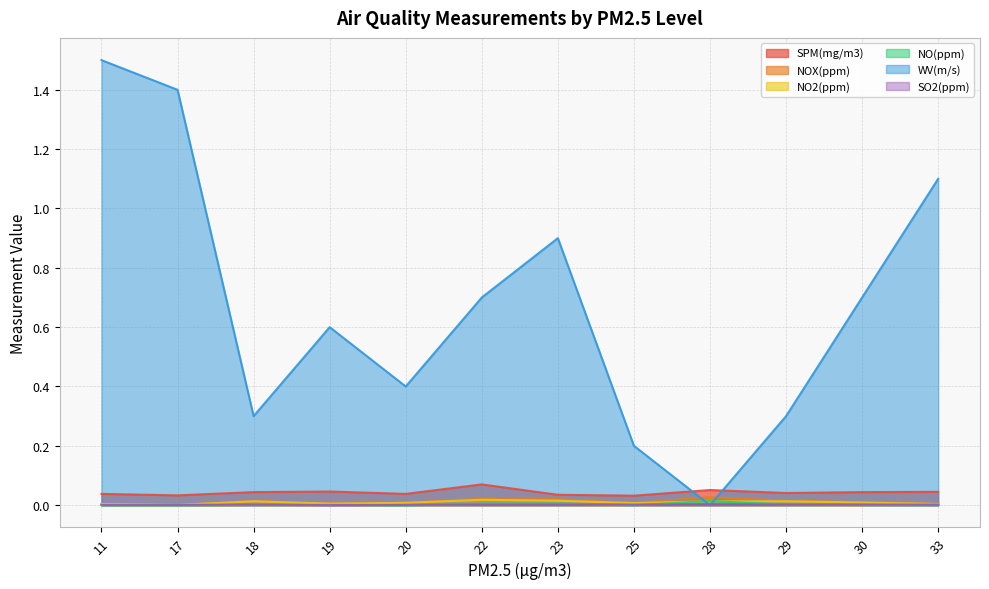

What is the maximum value shown in the chart?

1.5